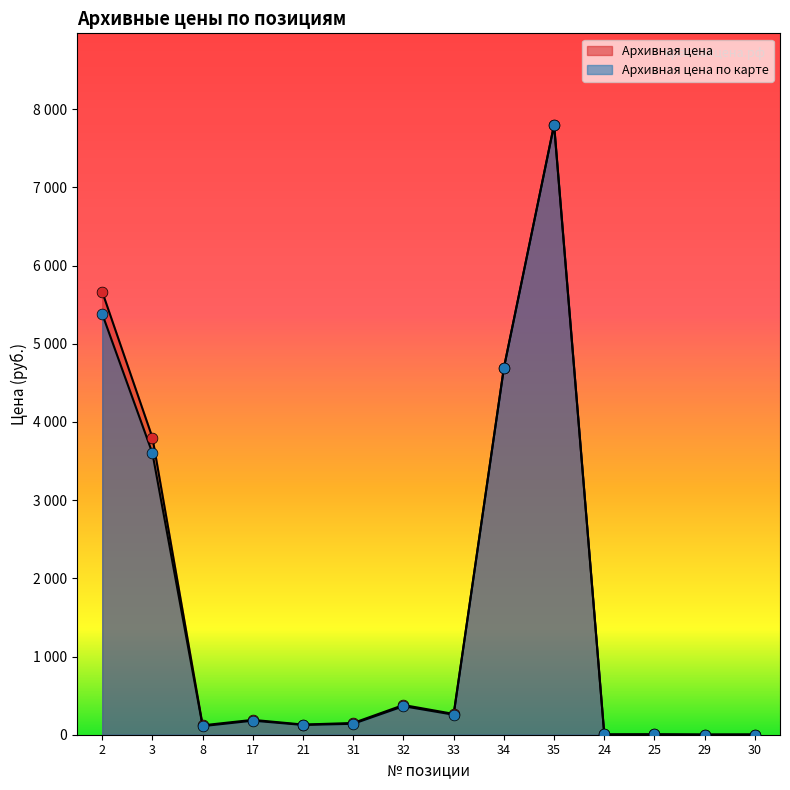

Which series contains the lowest Y value?

Архивная цена по карте